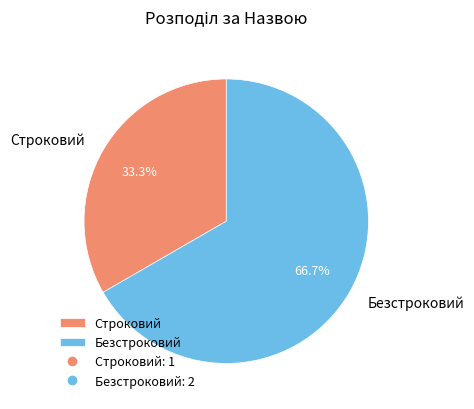

To the nearest percent, what percentage of the pie is Строковий?

33%